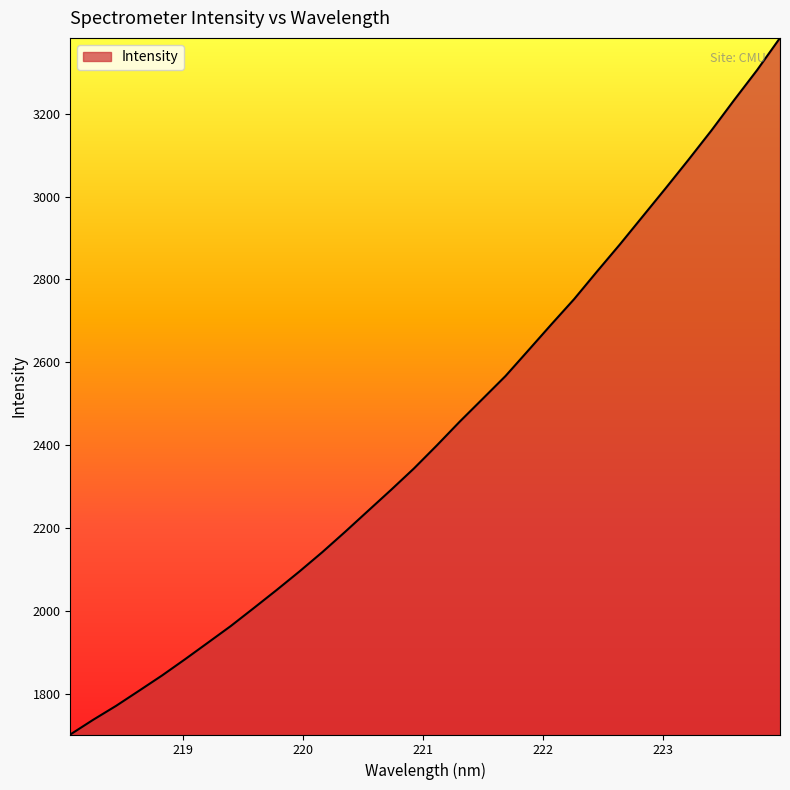

What is the greatest value displayed?

3383.1